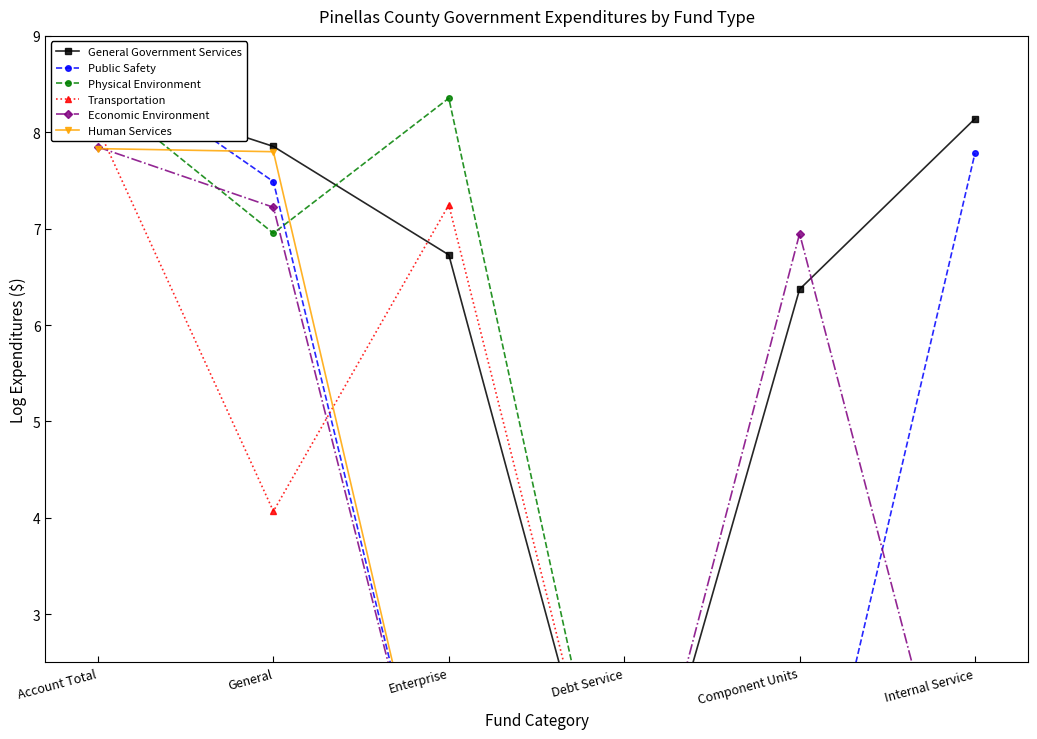

Is it true that Transportation equals 7.2 at Enterprise?

True